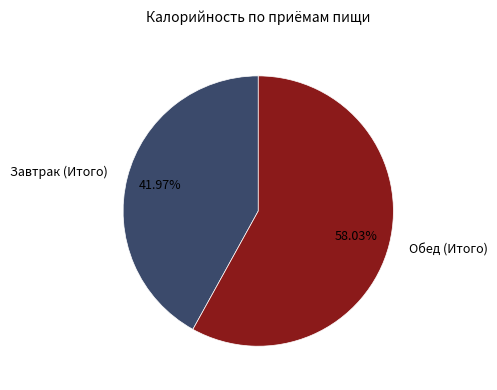

Which category has the biggest portion of the pie?

Обед (Итого)